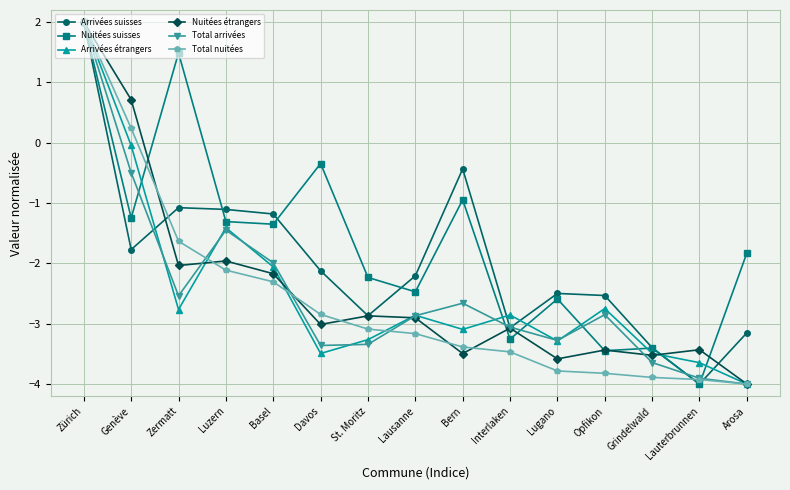

True or false: Total arrivées and Arrivées étrangers cross at least once.

True